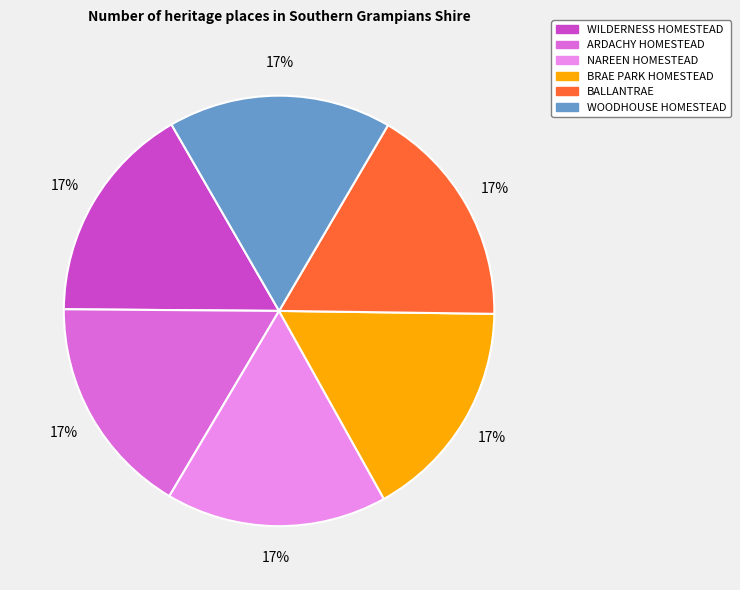

To the nearest percent, what is the average slice percentage?

17%